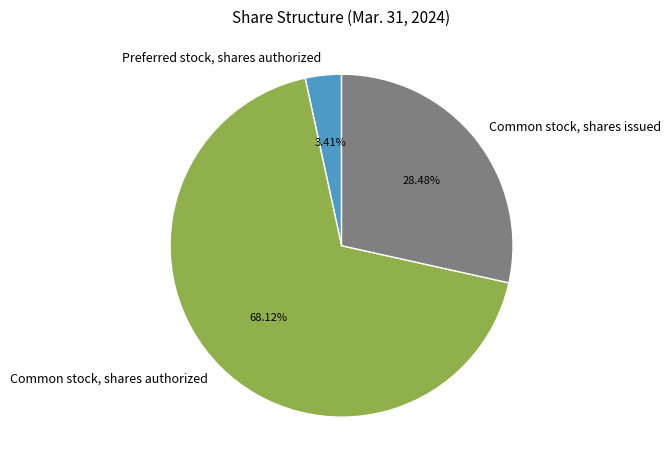

How much of the chart is everything except Common stock, shares authorized?

31.9%